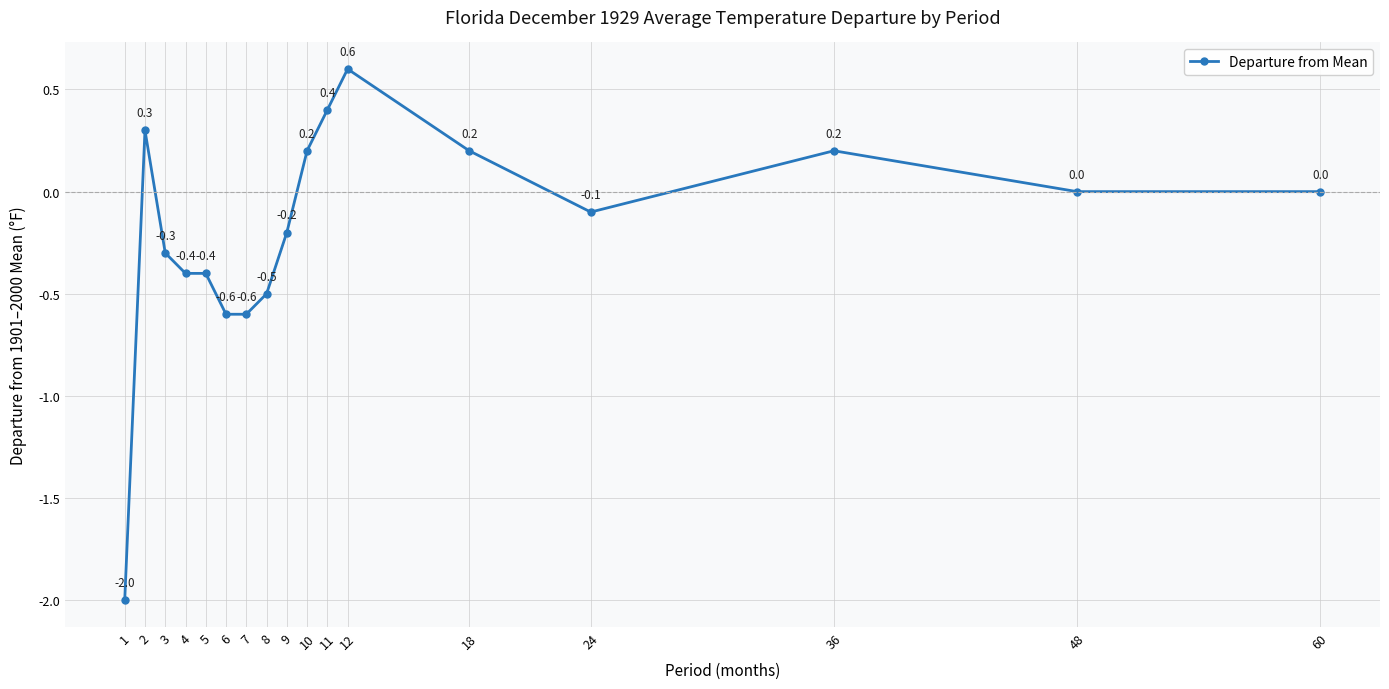

Which has a higher value, 36 or 4?

36